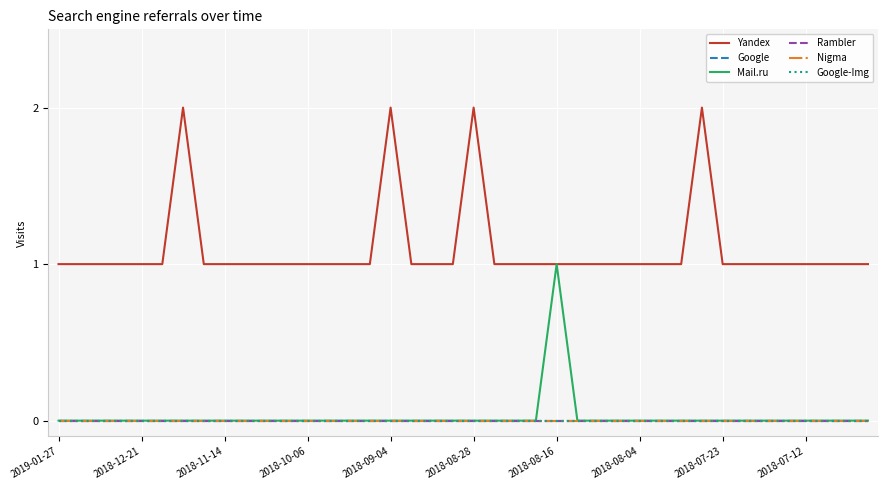

True or false: Google-Img and Yandex cross at least once.

False